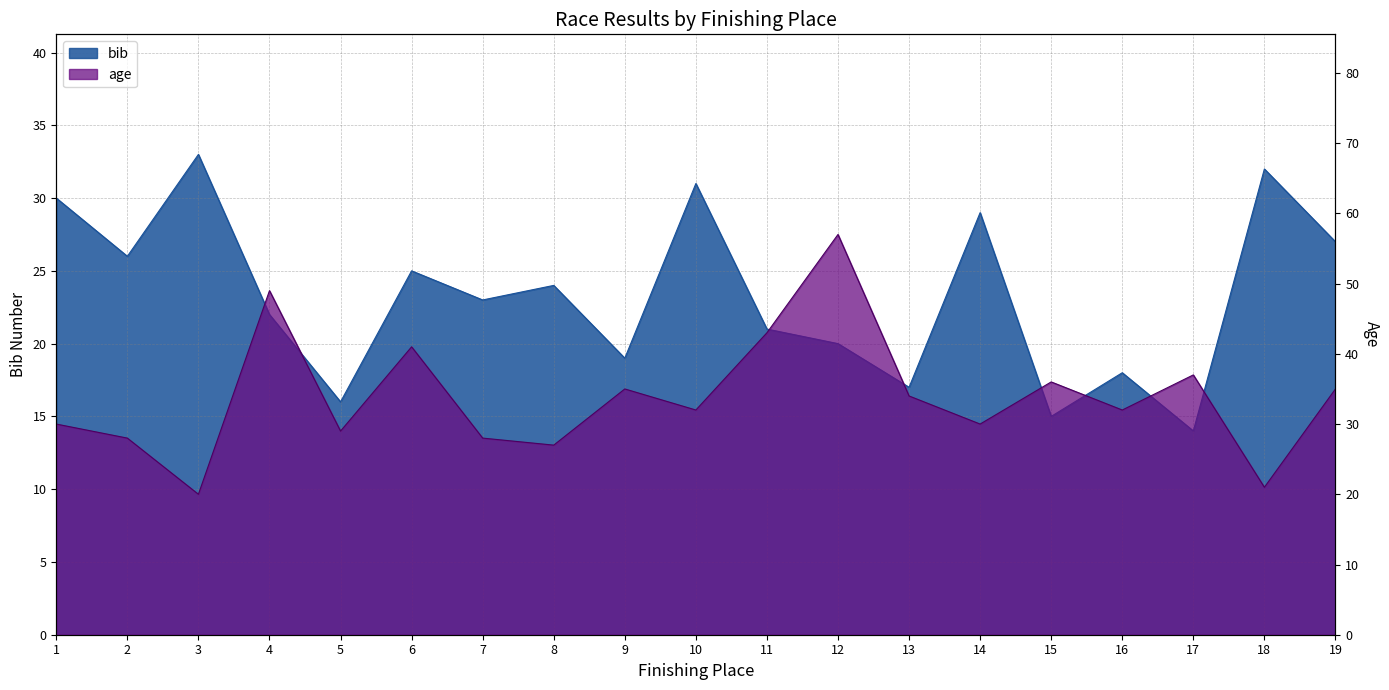

At which category is the sum across all series the highest?

12